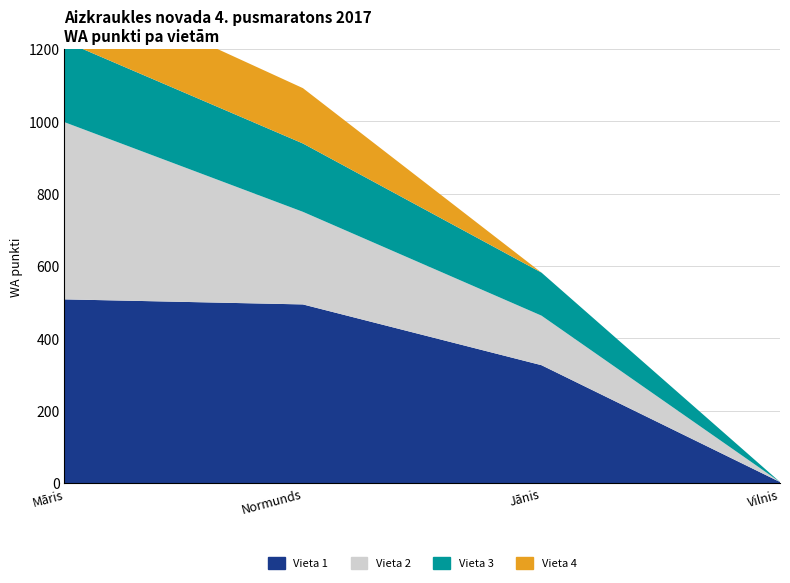

Reading left to right, list all the values displayed in this chart.

Vieta 1: Māris Pakārklis=508	Normunds Laucis=494	Jānis Jerofejevs=326	Vilnis Liepiņš=3
Vieta 2: Māris Pakārklis=490	Normunds Laucis=256	Jānis Jerofejevs=137	Vilnis Liepiņš=0
Vieta 3: Māris Pakārklis=224	Normunds Laucis=189	Jānis Jerofejevs=119	Vilnis Liepiņš=0
Vieta 4: Māris Pakārklis=172	Normunds Laucis=153	Jānis Jerofejevs=0	Vilnis Liepiņš=0